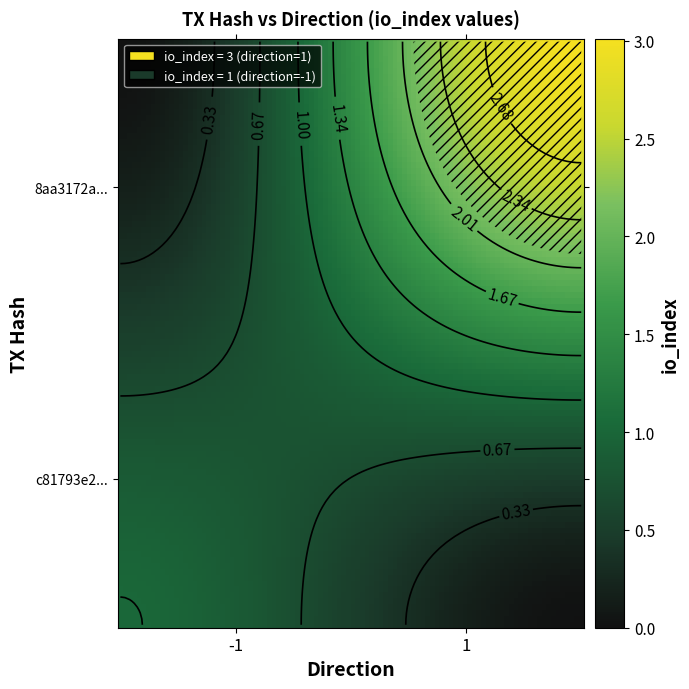

Reading left to right, what are all the values shown in this chart?

c81793e283ffe57bb04b20783d9ddd669ad574b: direction=-1	io_index=1
8aa3172a33c8695e8037a17deeaa5544be47727: direction=1	io_index=3